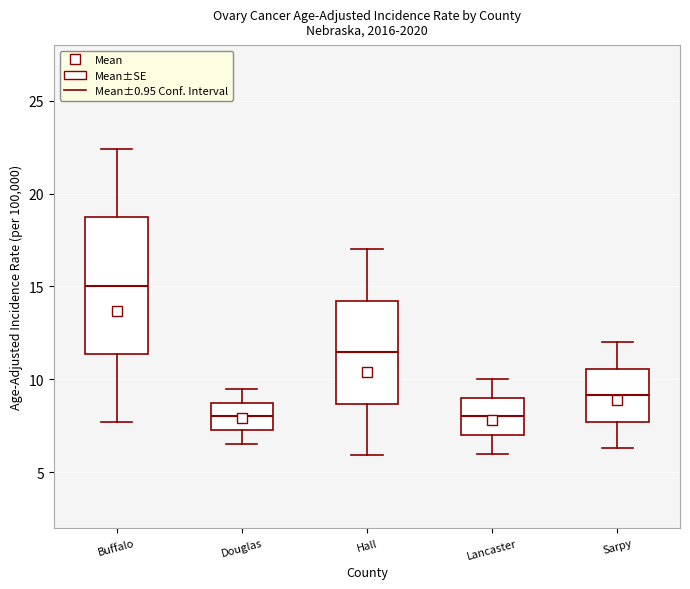

Comparing the boxes themselves (not the whiskers), which one is the tallest?

Buffalo